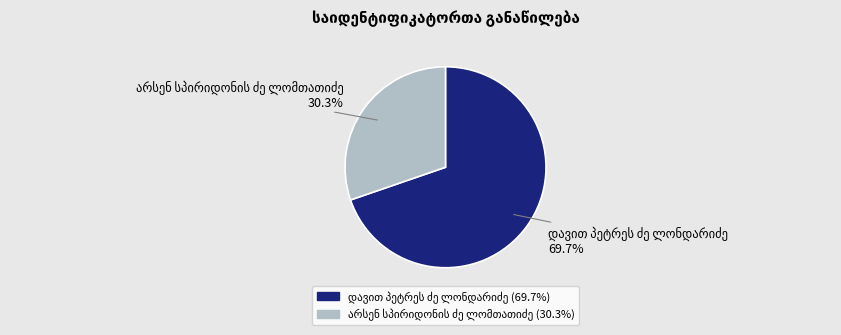

Does any single category account for the majority?

Yes